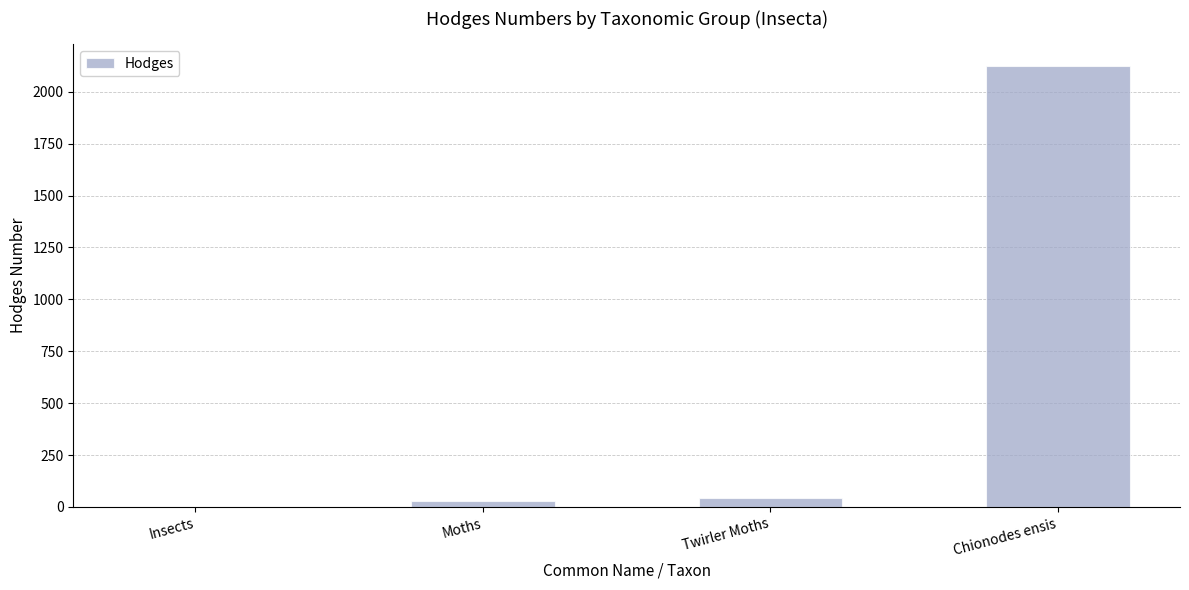

Reading left to right, extract all data points from this chart.

Insects=0.0	Moths=29.0	Twirler Moths=42.1	Chionodes ensis=2123.1